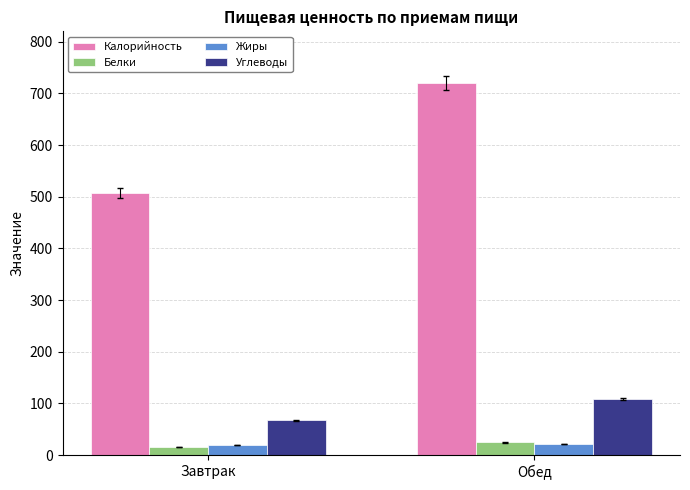

What is the total value across all series at Завтрак?

609.5